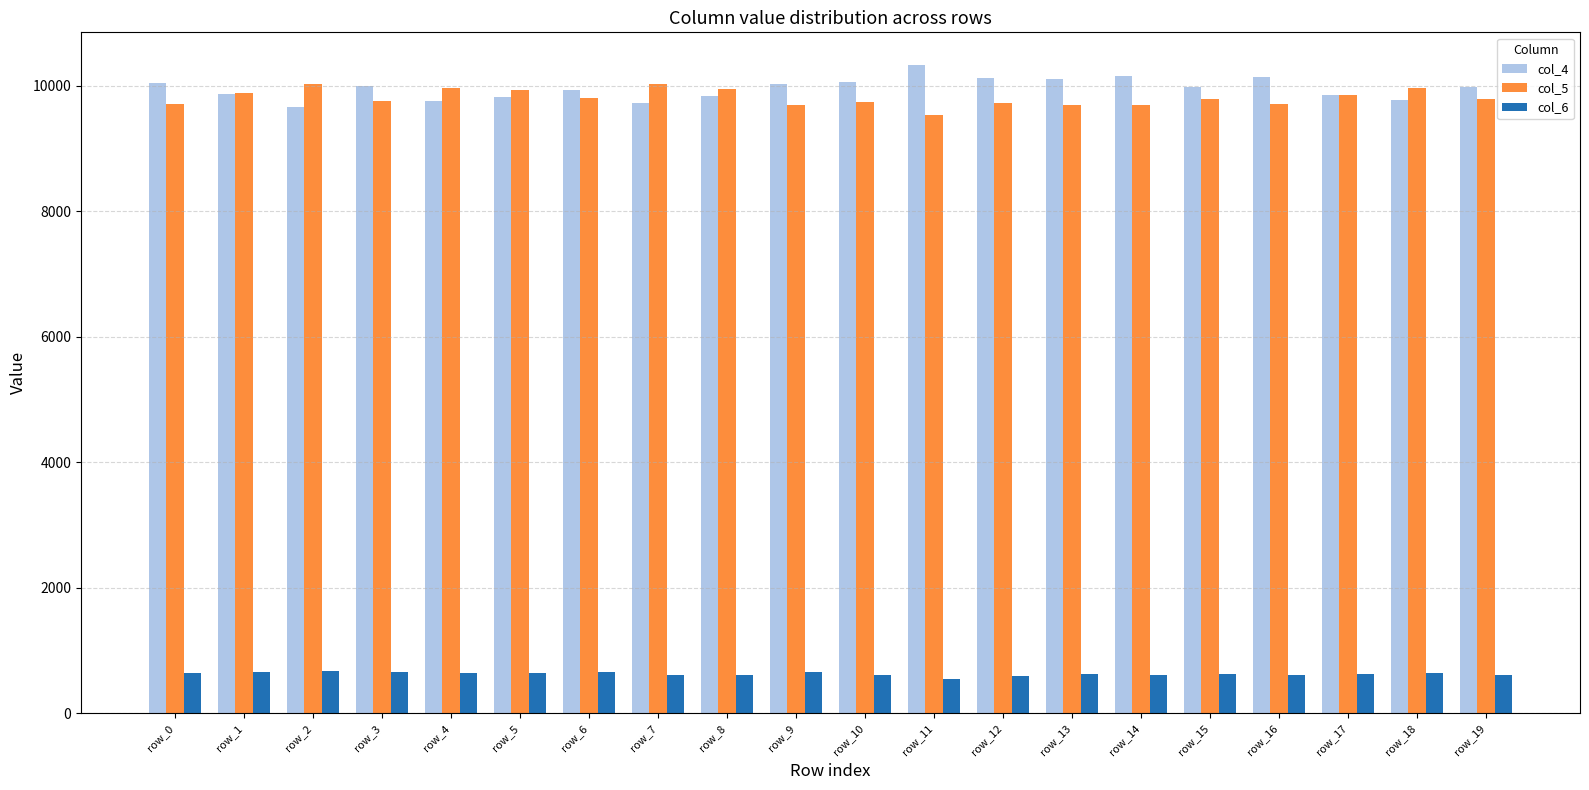

Is the value of col_5 at row_18 greater than the value of col_6 at row_10?

Yes